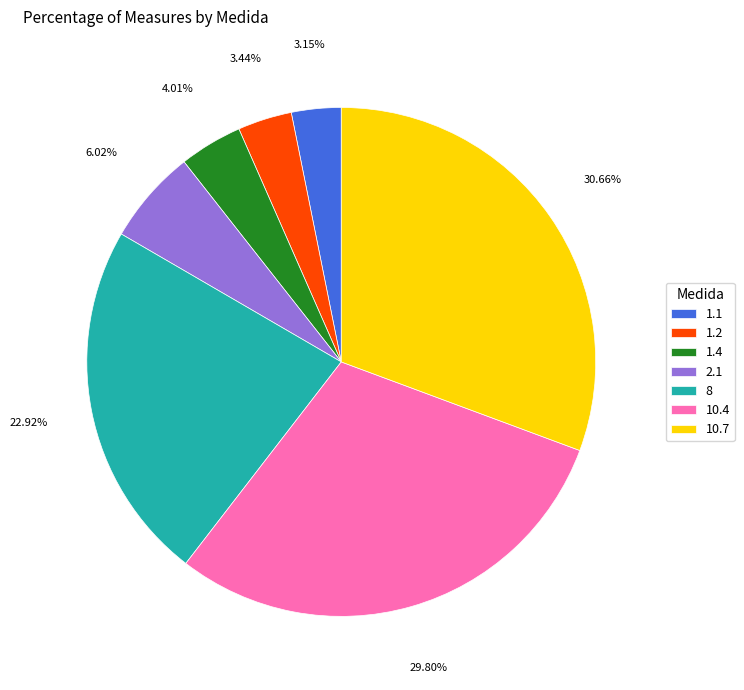

Is the sum of 1.4 and 10.7 greater than half?

No